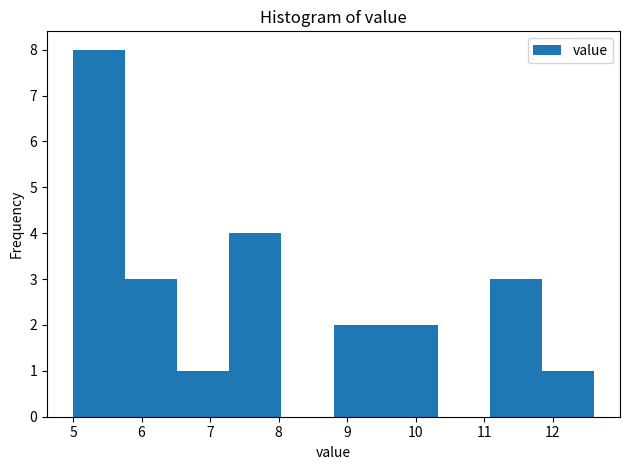

How tall is the bar that spans 11.08 to 11.84 on the x-axis? Neither the bar edges nor the heights are printed on the chart, so give them approximately, as read against the axes.

3